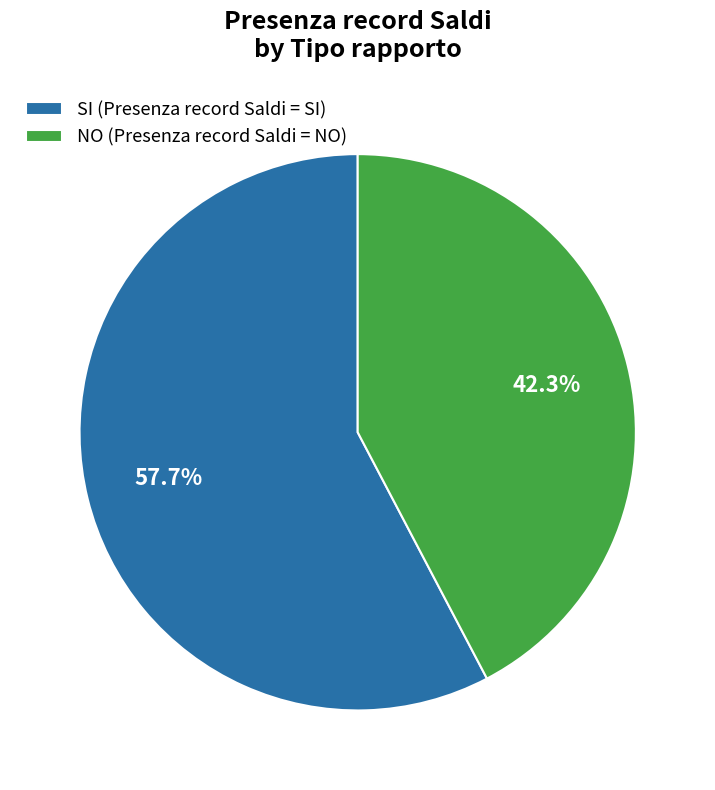

How many segments does this pie chart have?

2